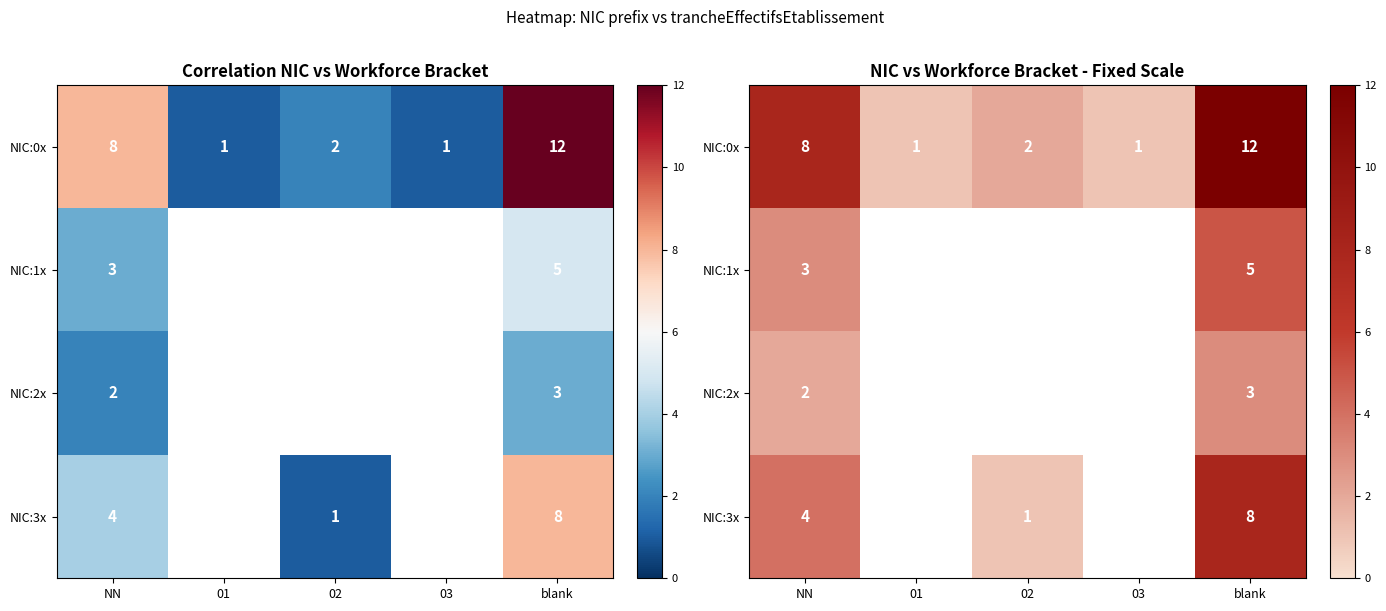

Rank the series at NN from highest to lowest value.

NIC:0x, NIC:3x, NIC:1x, NIC:2x